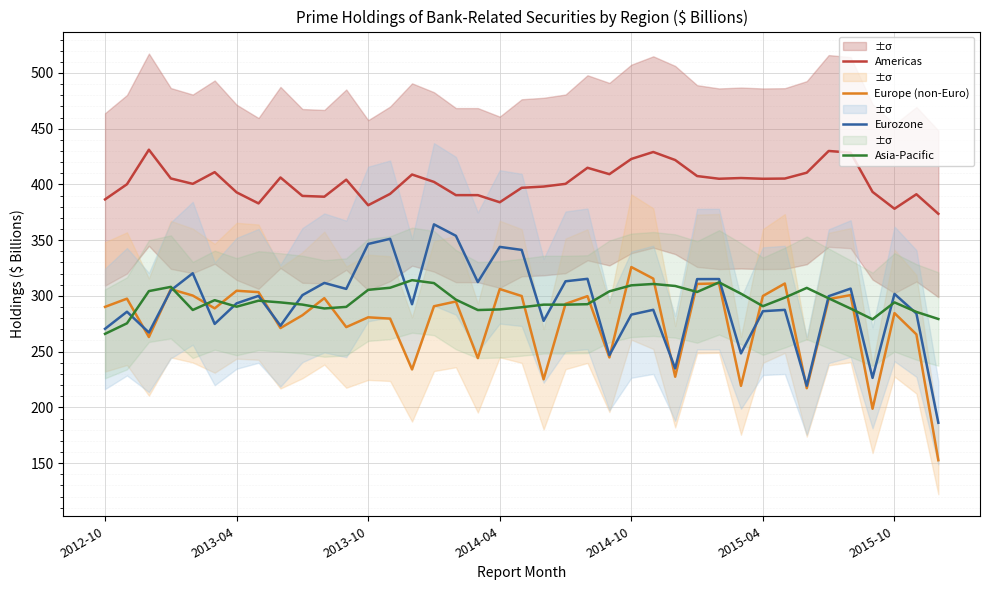

How many distinct data groups are displayed?

4